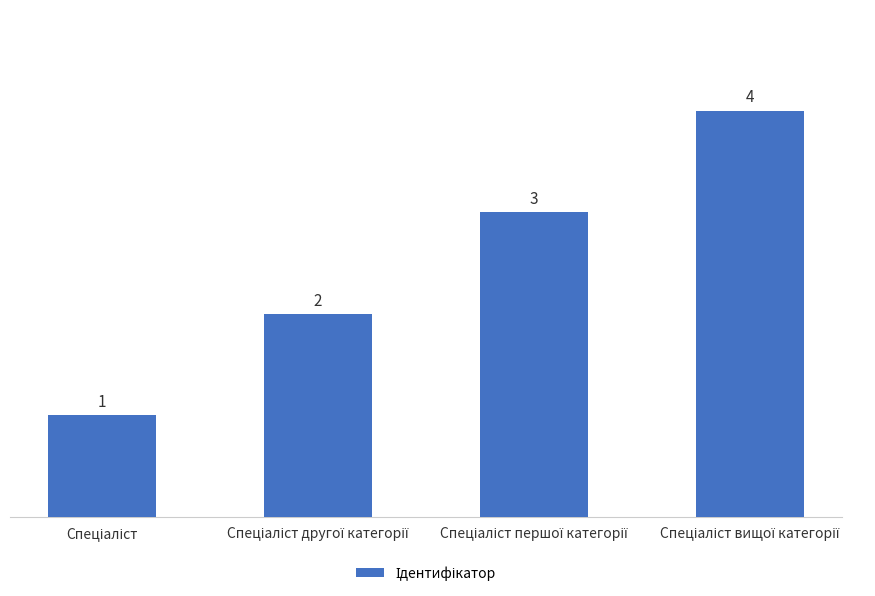

How many values are between 2 and 4?

3